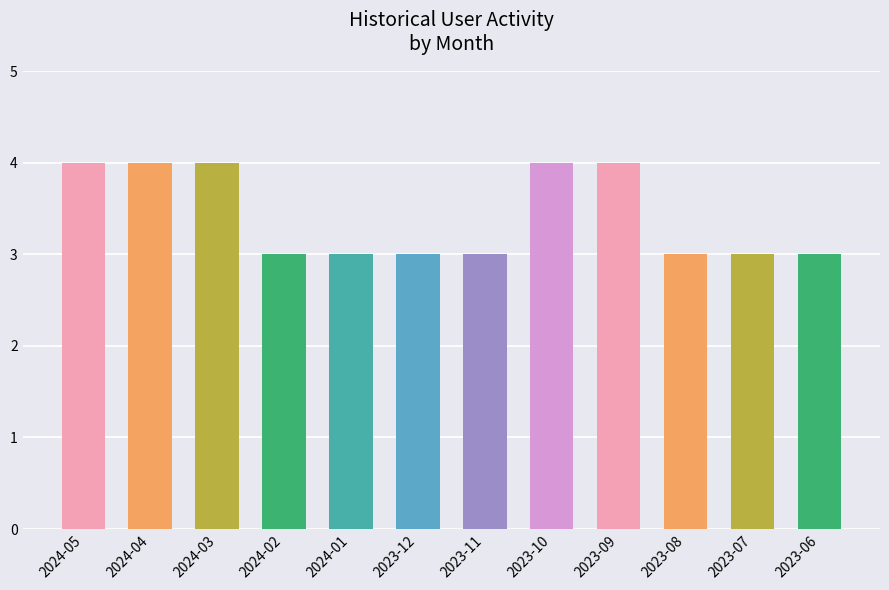

What position from the right is 2023-07?

2